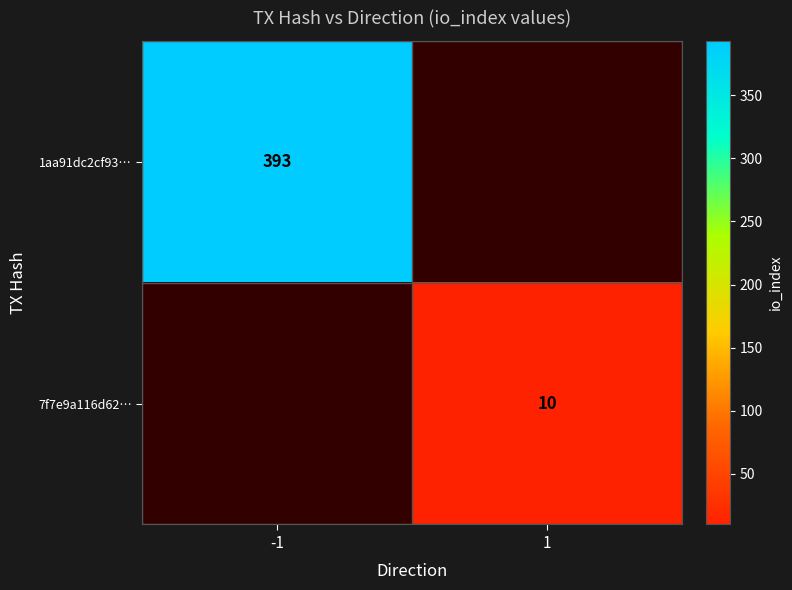

True or false: 7f7e9a116d62… has a value of 10 at 1.

True